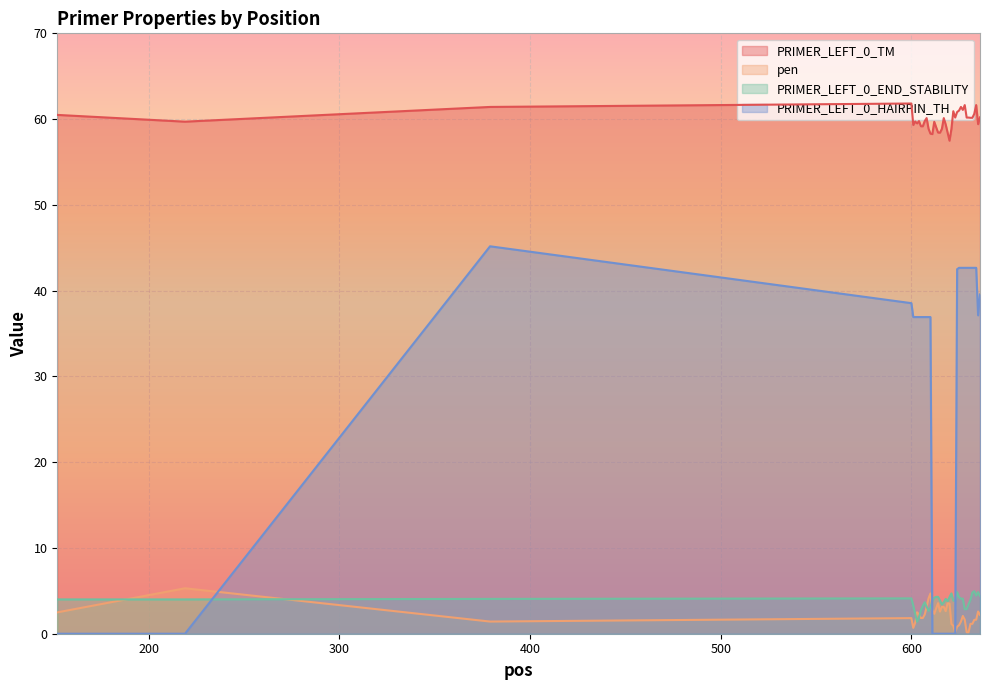

Read the PRIMER_LEFT_0_END_STABILITY value at 605.

2.7